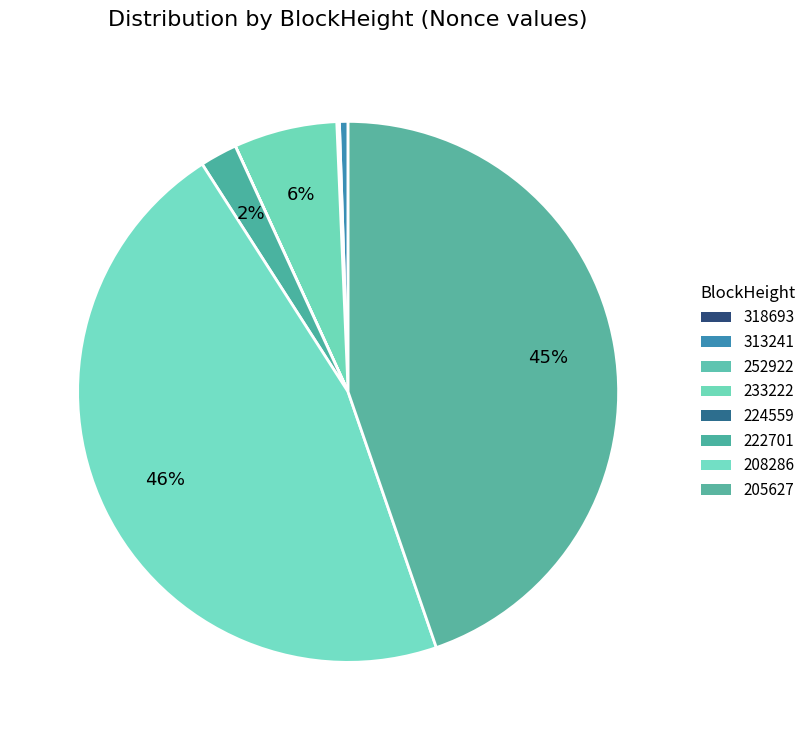

Combined, do 208286 and 318693 account for over 50%?

No